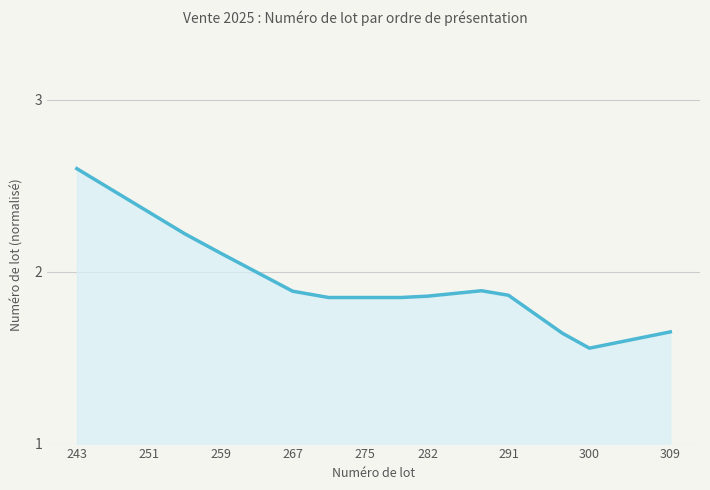

What is the greatest value displayed?

2.6